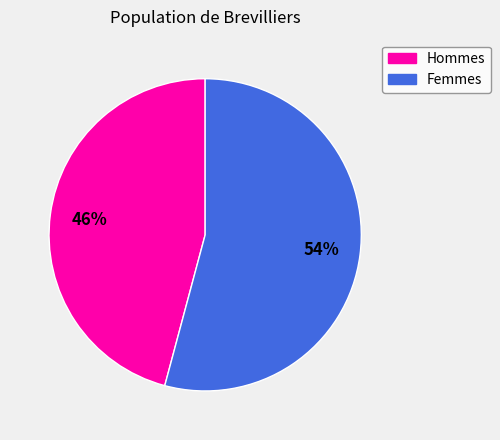

Is there any slice that represents more than half of the pie?

Yes